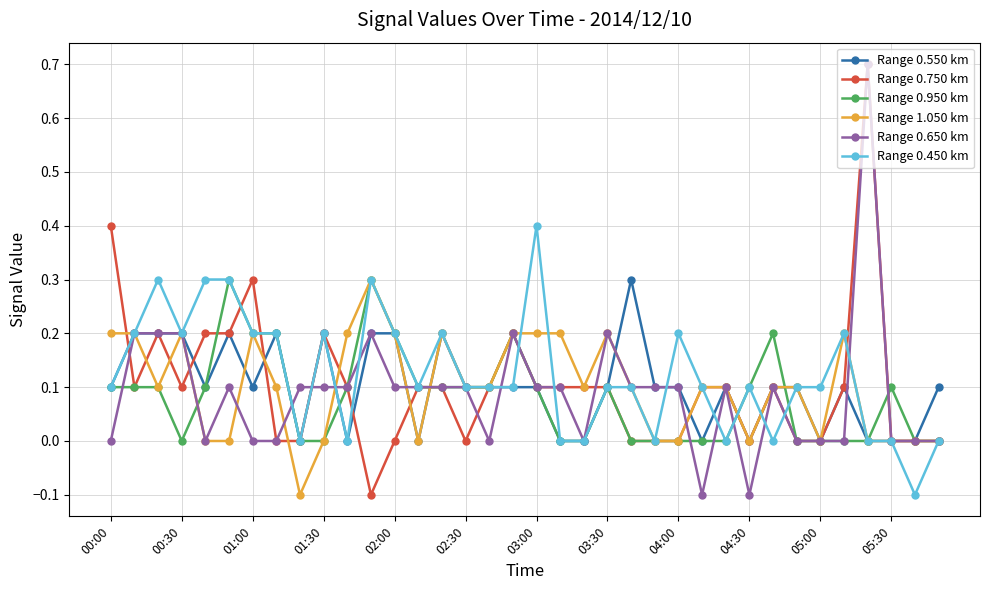

What is the maximum value shown in the chart?

0.7